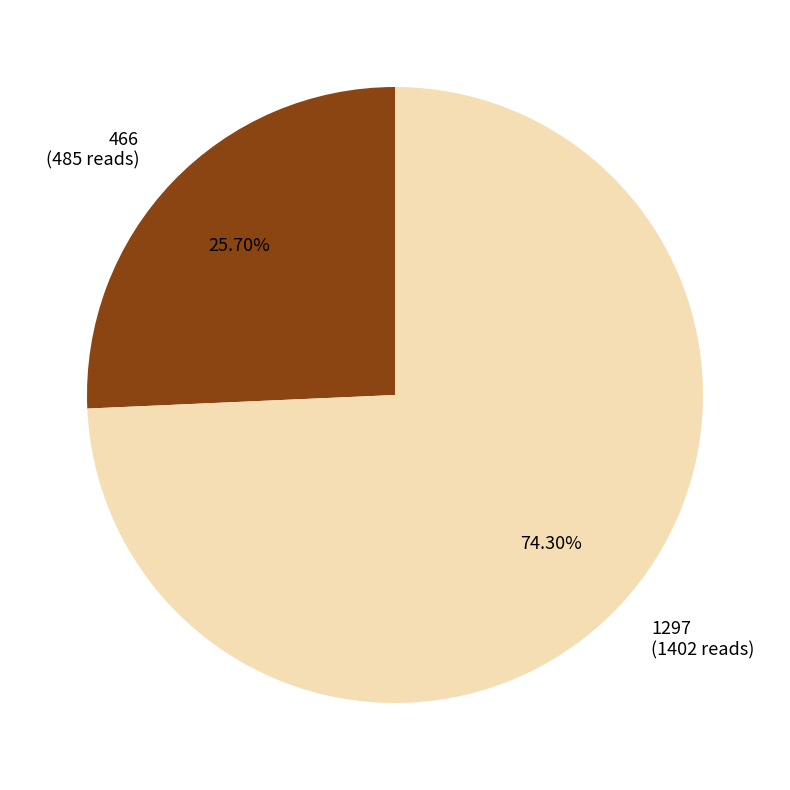

Approximately how many times larger is the value at 1297 compared to 466?

2.9